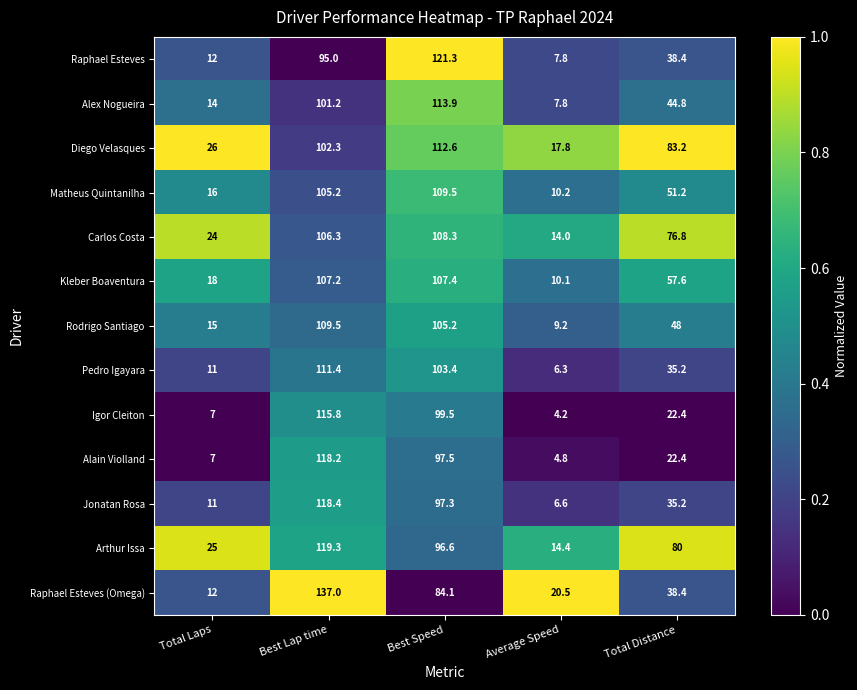

What is the sum of all Diego Velasques values?

341.9